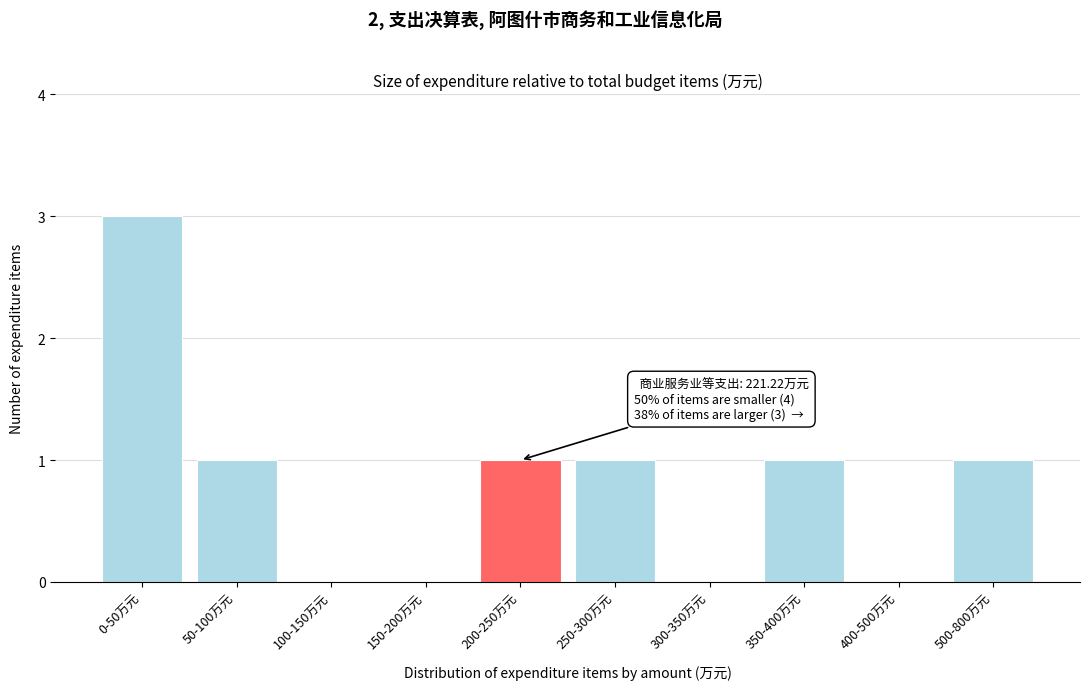

Reading left to right, transcribe all the data shown in this chart.

0-50万元=3	50-100万元=1	100-150万元=0	150-200万元=0	200-250万元=1	250-300万元=1	300-350万元=0	350-400万元=1	400-500万元=0	500-800万元=1